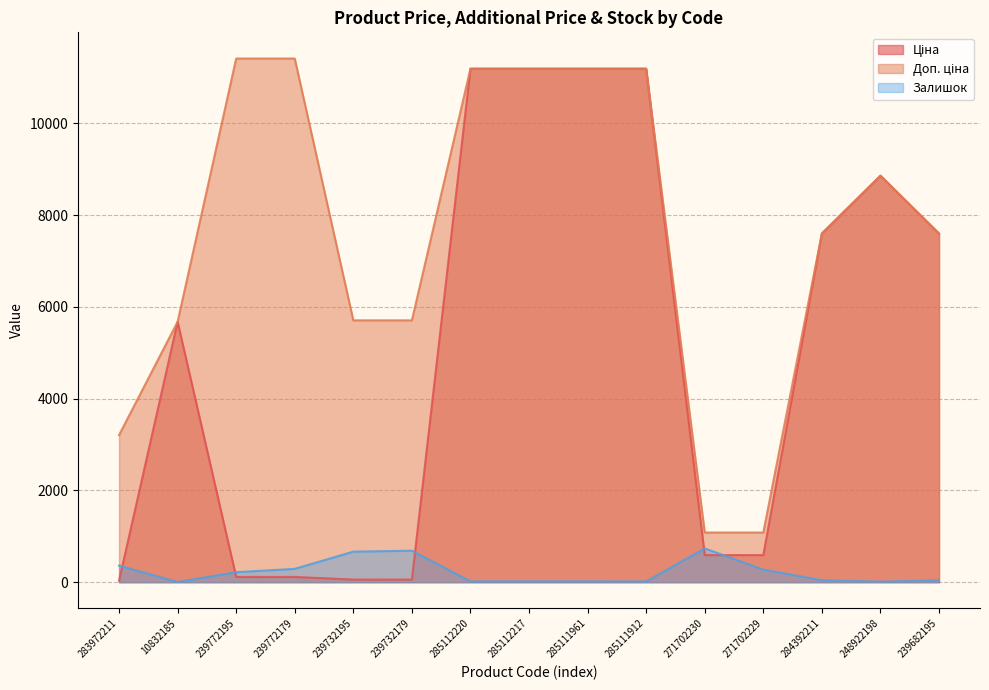

List the series in order of their peak value, lowest first.

Залишок, Ціна, Доп. ціна